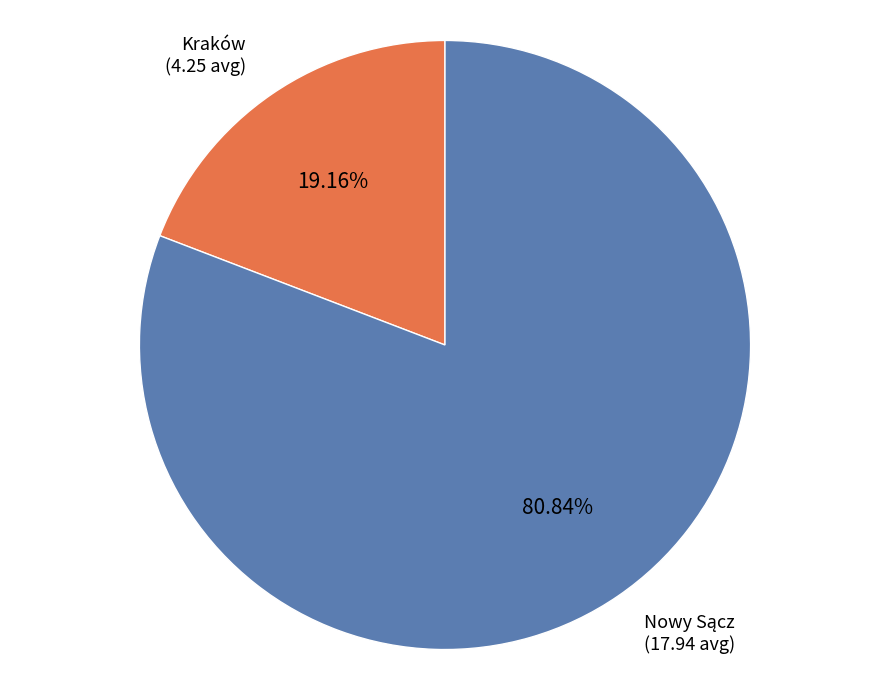

Which slice is the smallest?

Kraków